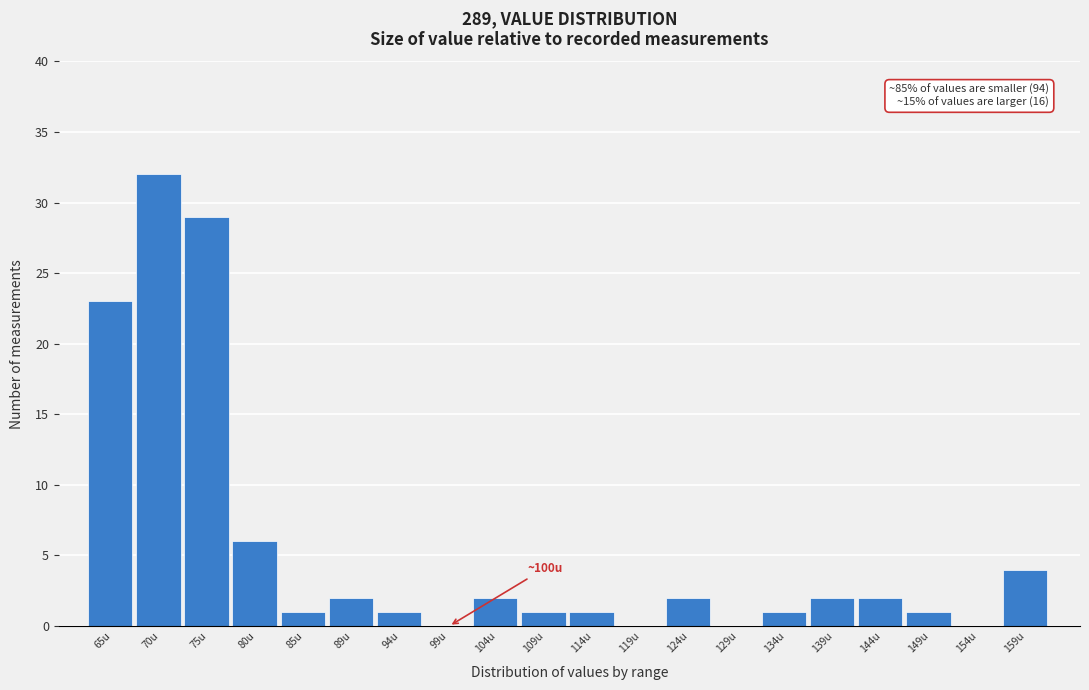

Reading left to right, what are all the values shown in this chart?

65u=23	70u=32	75u=29	80u=6	85u=1	89u=2	94u=1	99u=0	104u=2	109u=1	114u=1	119u=0	124u=2	129u=0	134u=1	139u=2	144u=2	149u=1	154u=0	159u=4